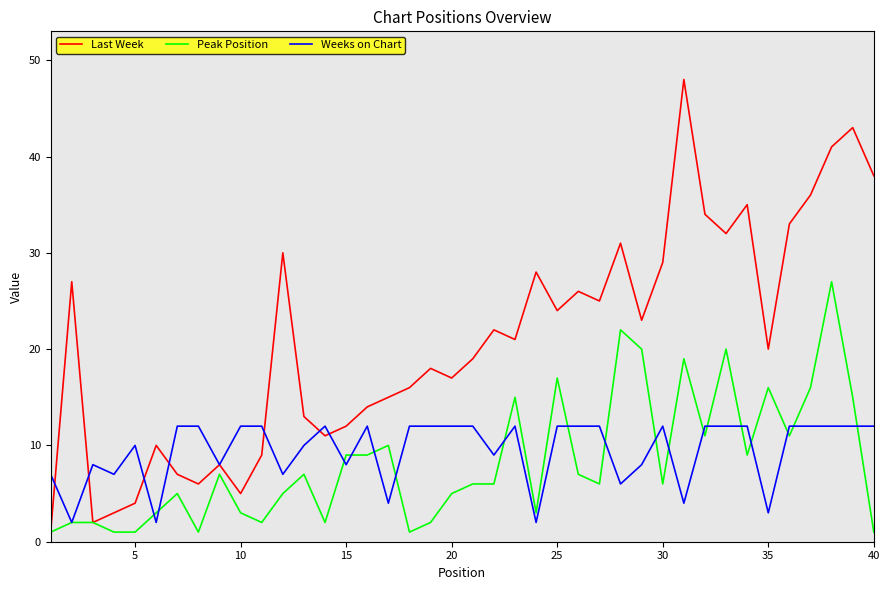

Reading left to right, list all the values displayed in this chart.

Last Week: 1	27	2	3	4	10	7	6	8	5	9	30	13	11	12	14	15	16	18	17	19	22	21	28	24	26	25	31	23	29	48	34	32	35	20	33	36	41	43	38
Peak Position: 1	2	2	1	1	3	5	1	7	3	2	5	7	2	9	9	10	1	2	5	6	6	15	3	17	7	6	22	20	6	19	11	20	9	16	11	16	27	15	1
Weeks on Chart: 7	2	8	7	10	2	12	12	8	12	12	7	10	12	8	12	4	12	12	12	12	9	12	2	12	12	12	6	8	12	4	12	12	12	3	12	12	12	12	12